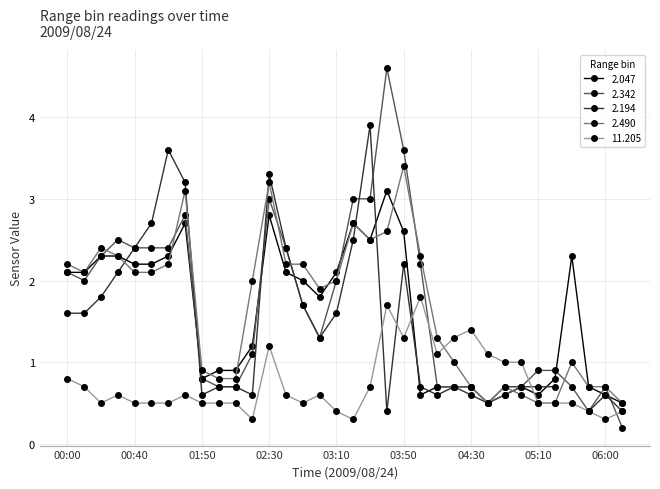

What is the label of the 23rd point from the left?

2009/08/24 04:10